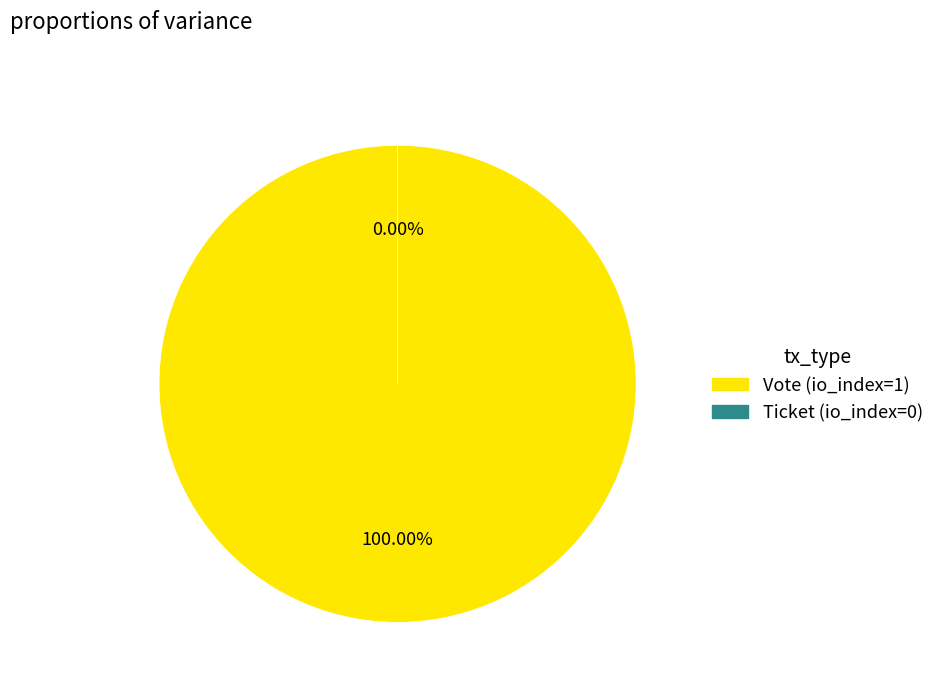

To the nearest percent, what is the difference between the Vote (io_index=1) and Ticket (io_index=0) slice percentages?

100%